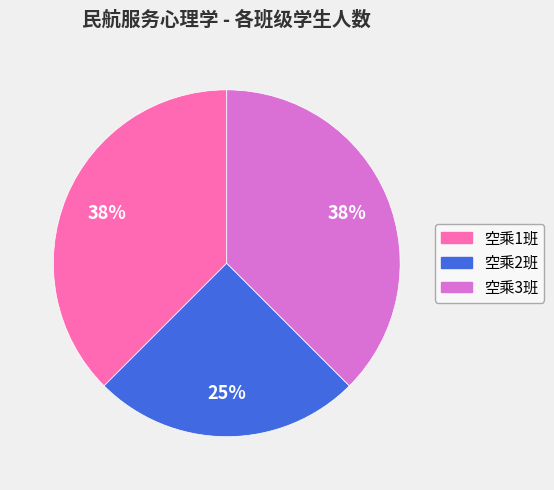

Combined, do 空乘1班 and 空乘2班 account for over 50%?

Yes